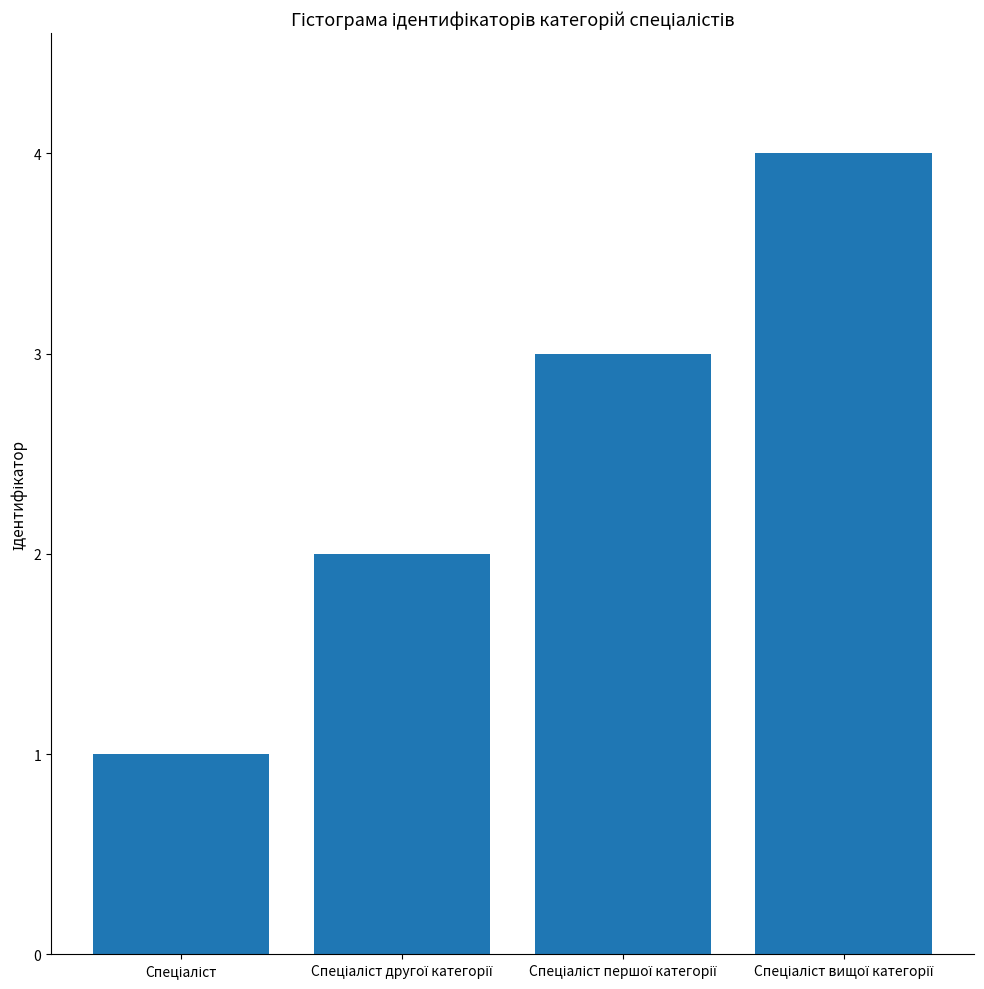

What is the difference between the maximum and minimum values?

3